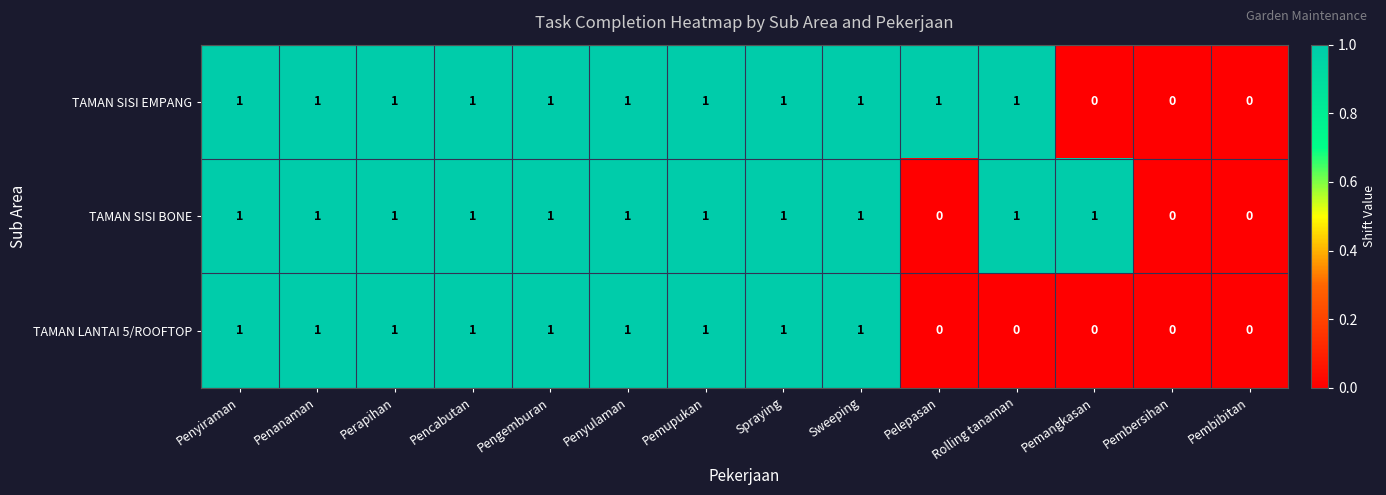

What is the total value across all series at Penyiraman?

3